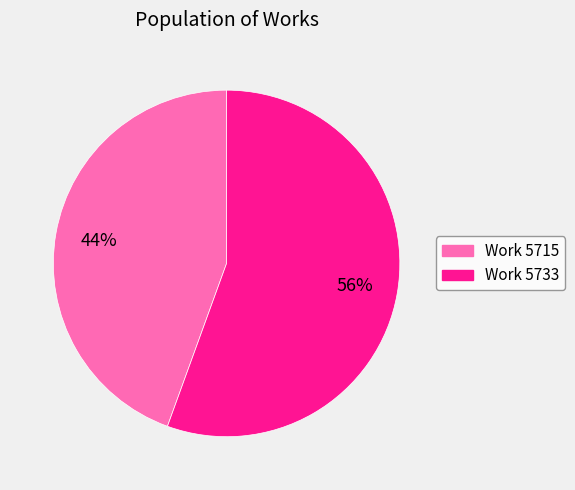

The Work 5715 slice represents 55% of the pie. True or false?

False